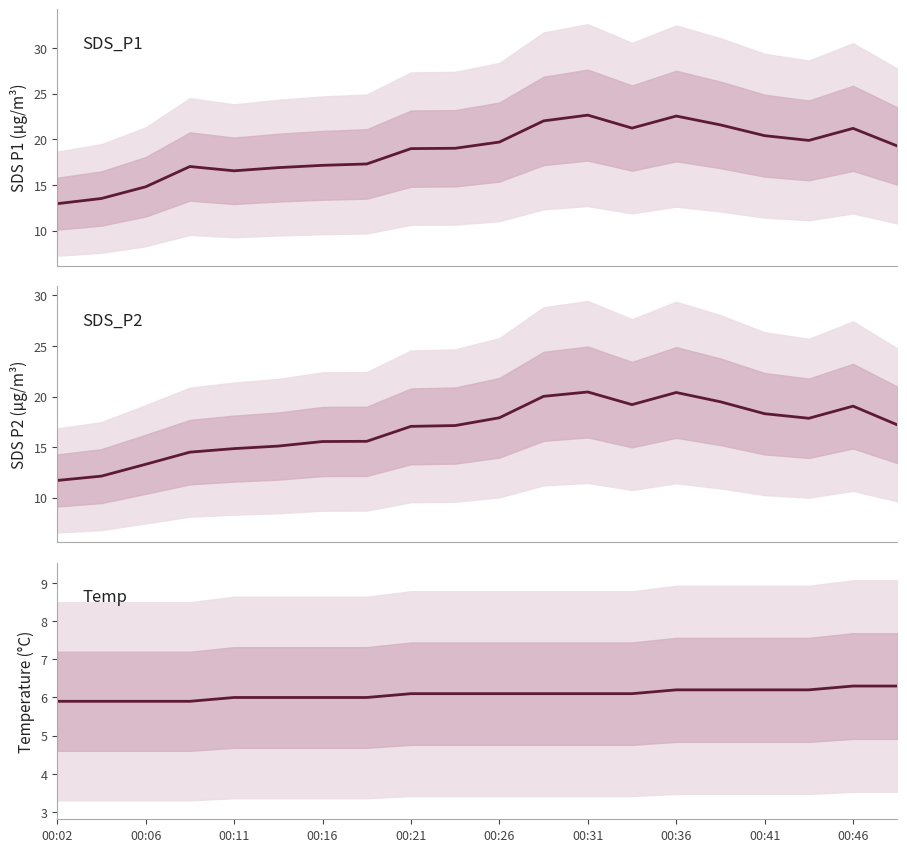

True or false: SDS_P1 and Temp intersect in this chart.

False